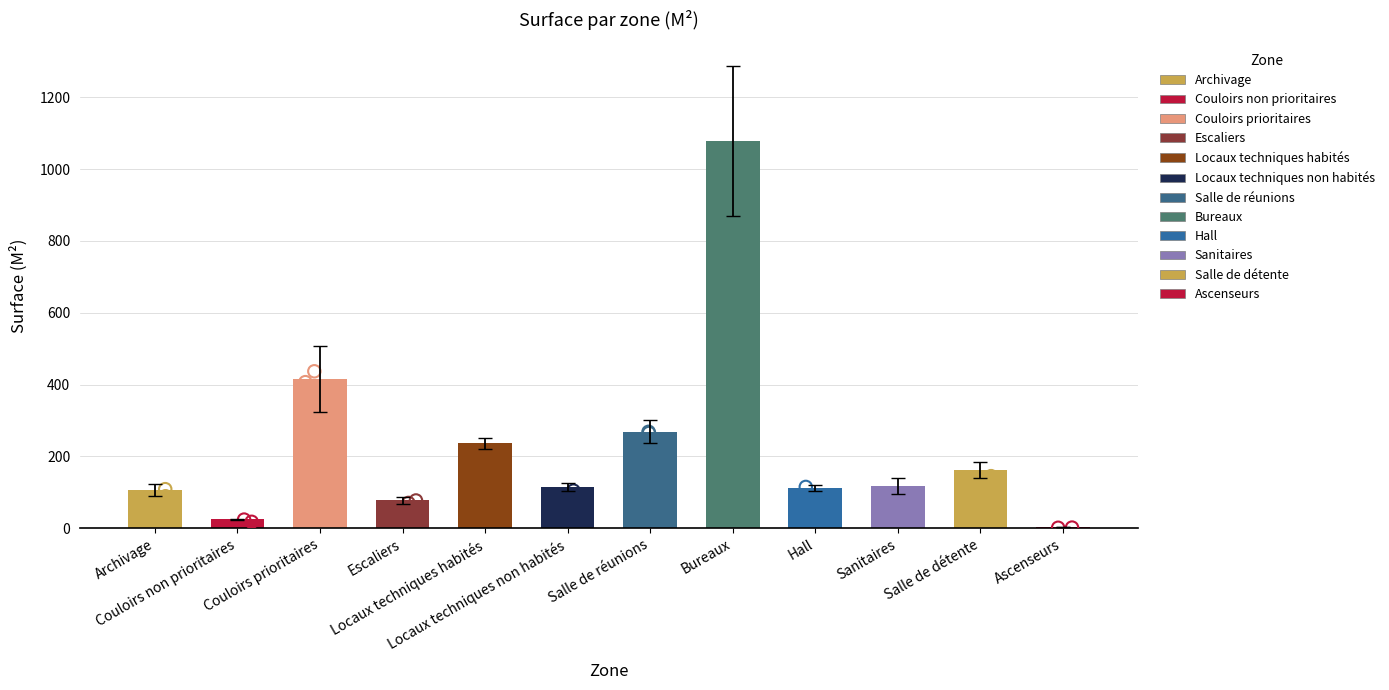

What is the change in value from Couloirs prioritaires to Ascenseurs?

-413